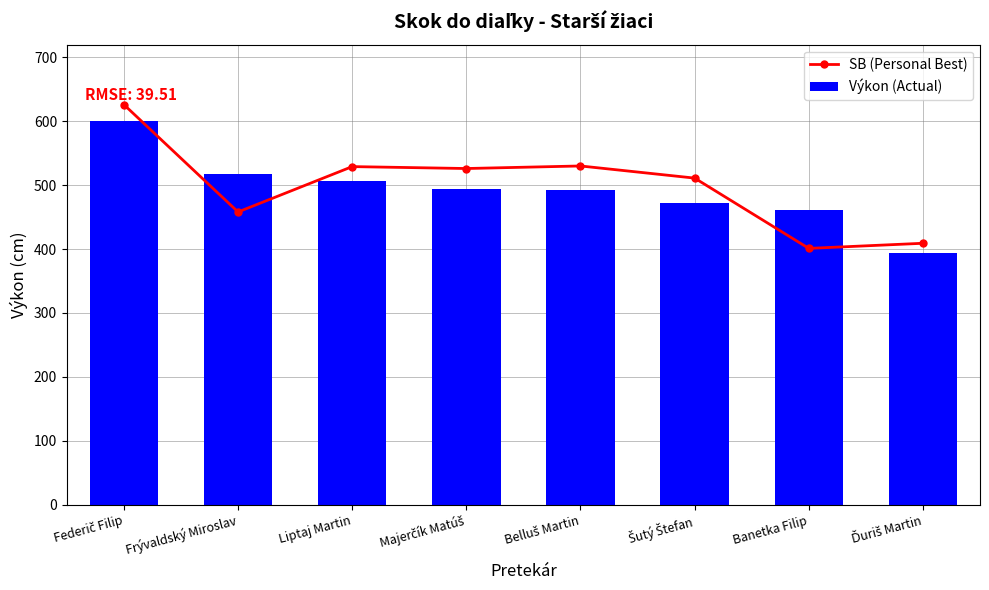

What is the label of the 3rd bar from the left?

Liptaj Martin